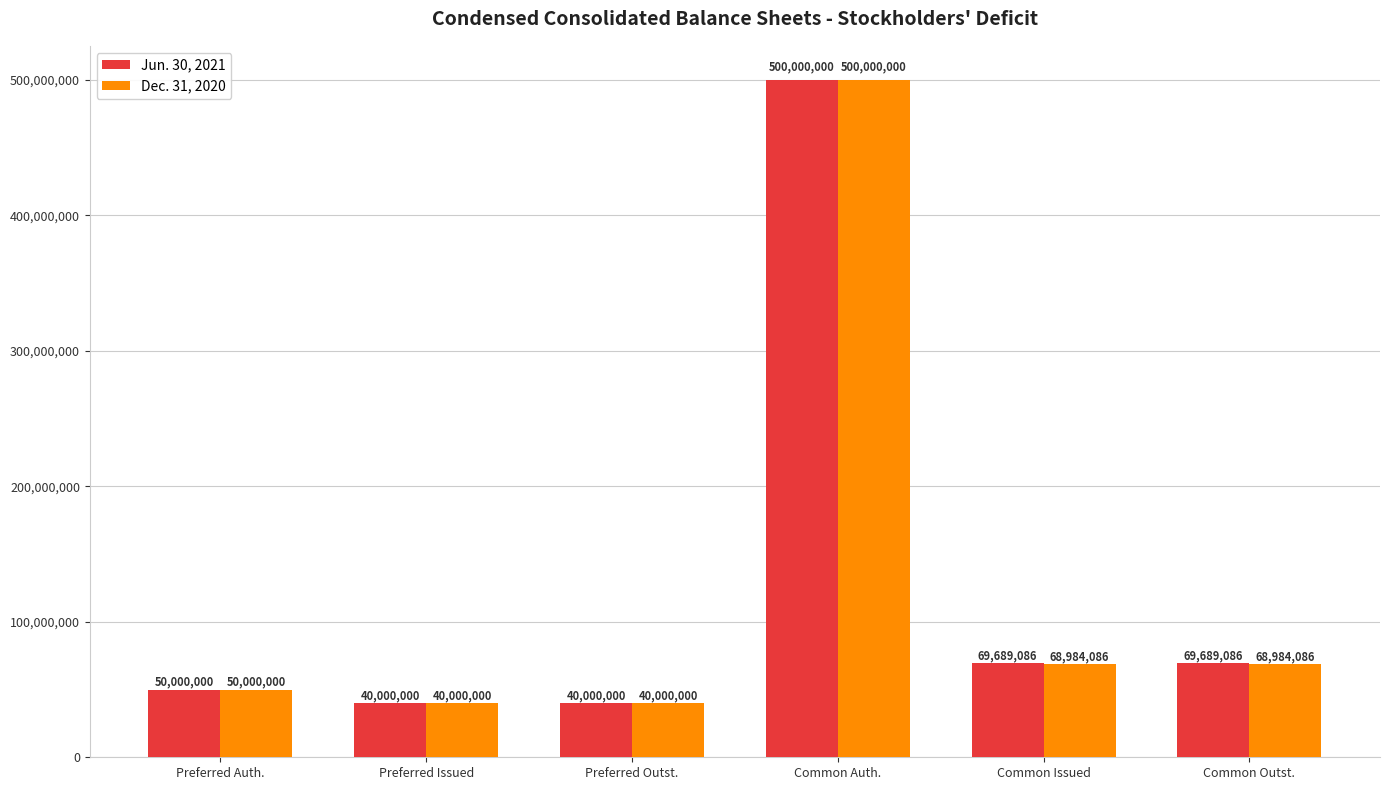

Rank the series by their average value, from lowest to highest.

Dec. 31, 2020, Jun. 30, 2021